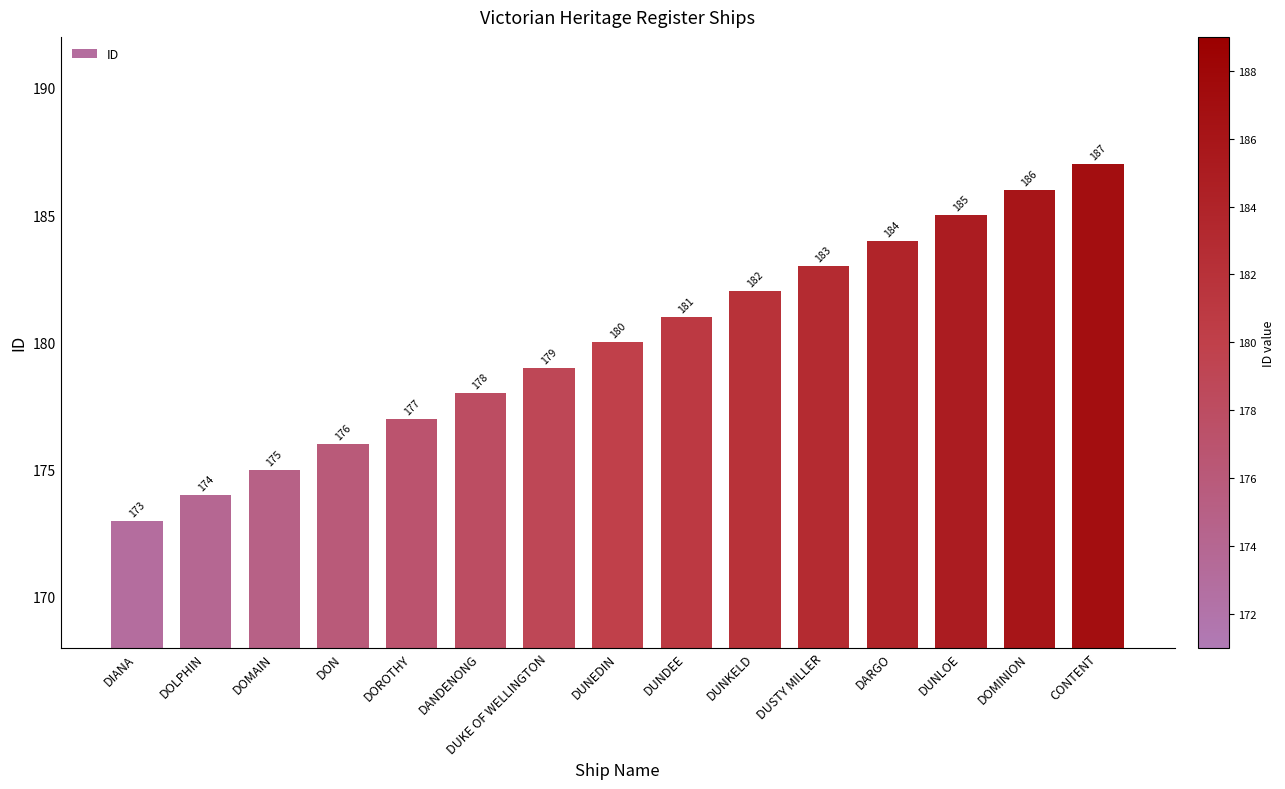

Is it true that the value at DUNKELD is 182?

True